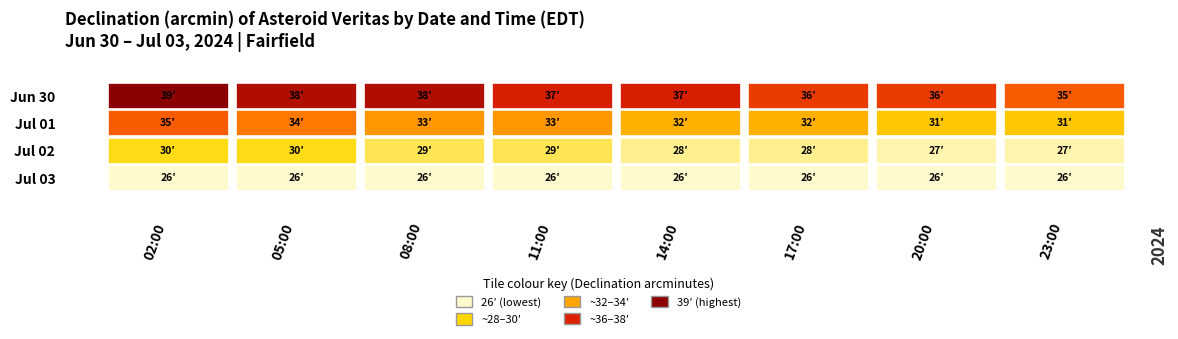

The value of Jul 02 at Jul 02 is 18. True or false?

False